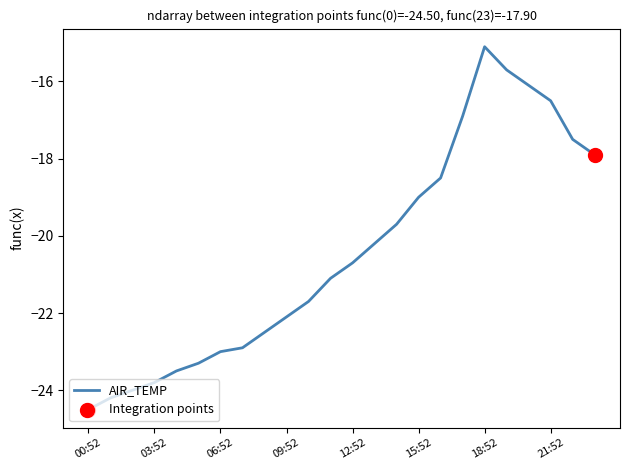

What is the greatest value displayed?

-15.1